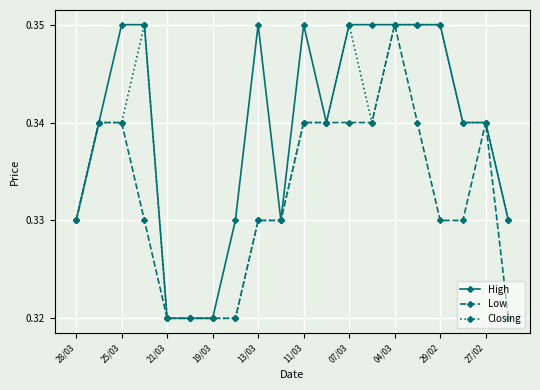

Rank the series by their average value, from lowest to highest.

Low, Closing, High